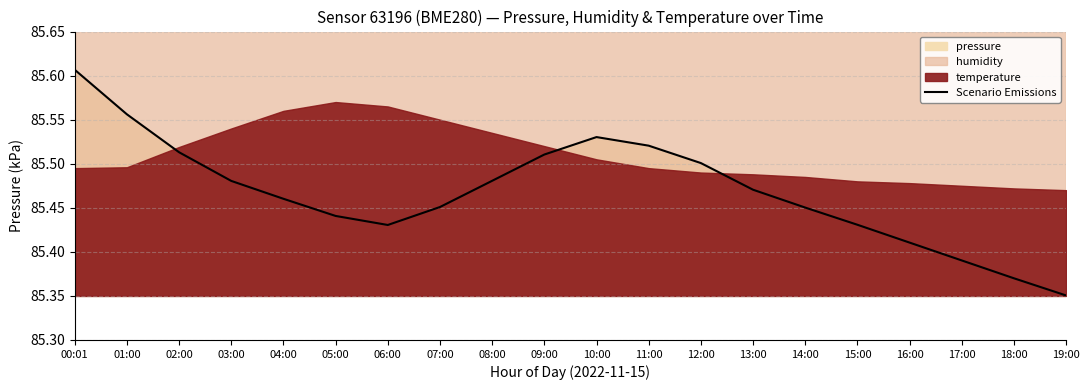

Reading right to left, extract all data points from this chart.

19:00=85.4	18:00=85.4	17:00=85.4	16:00=85.4	15:00=85.4	14:00=85.5	13:00=85.5	12:00=85.5	11:00=85.5	10:00=85.5	09:00=85.5	08:00=85.5	07:00=85.5	06:00=85.4	05:00=85.4	04:00=85.5	03:00=85.5	02:00=85.5	01:00=85.6	00:01=85.6